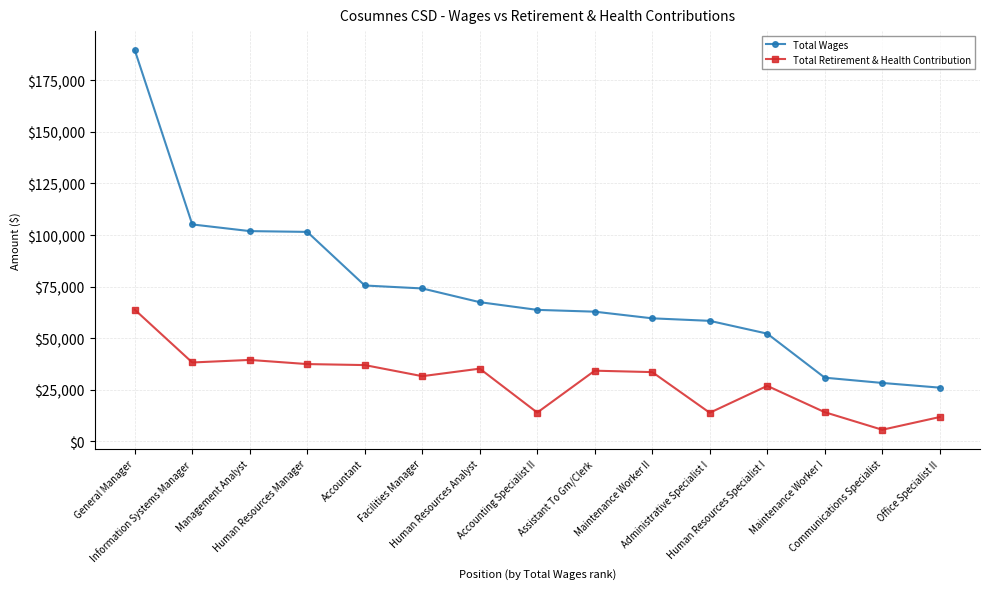

At which category is the sum across all series the highest?

General Manager